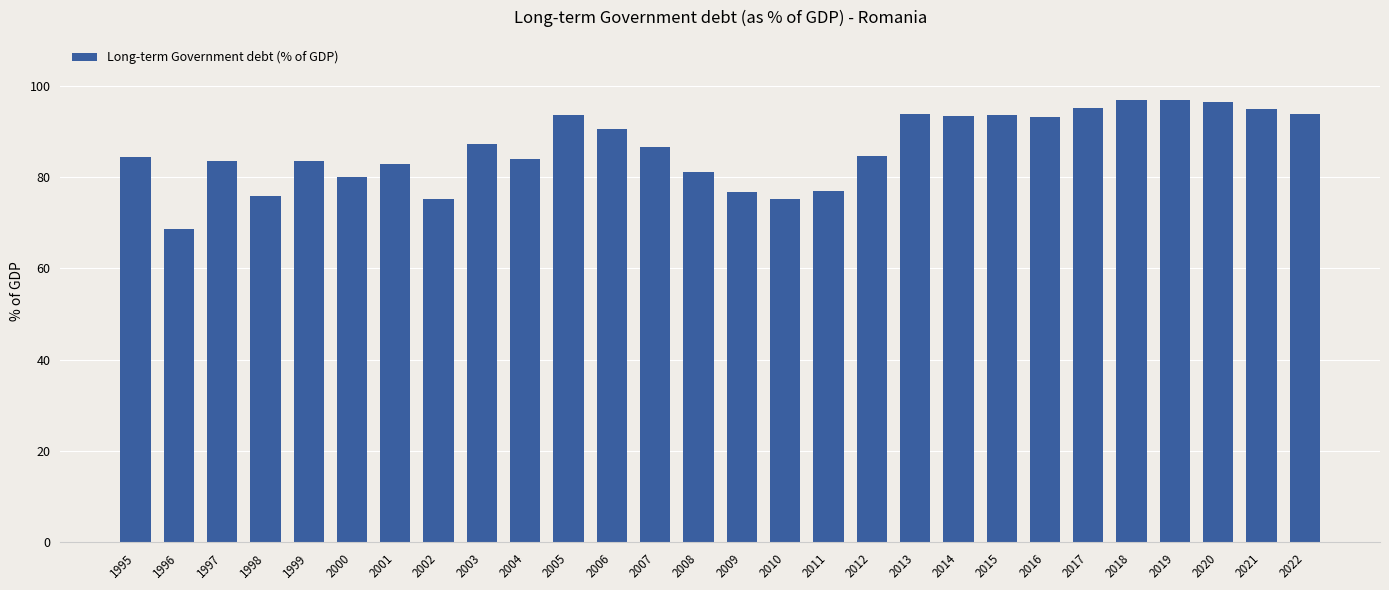

The value at 2009 is 76.7. True or false?

True